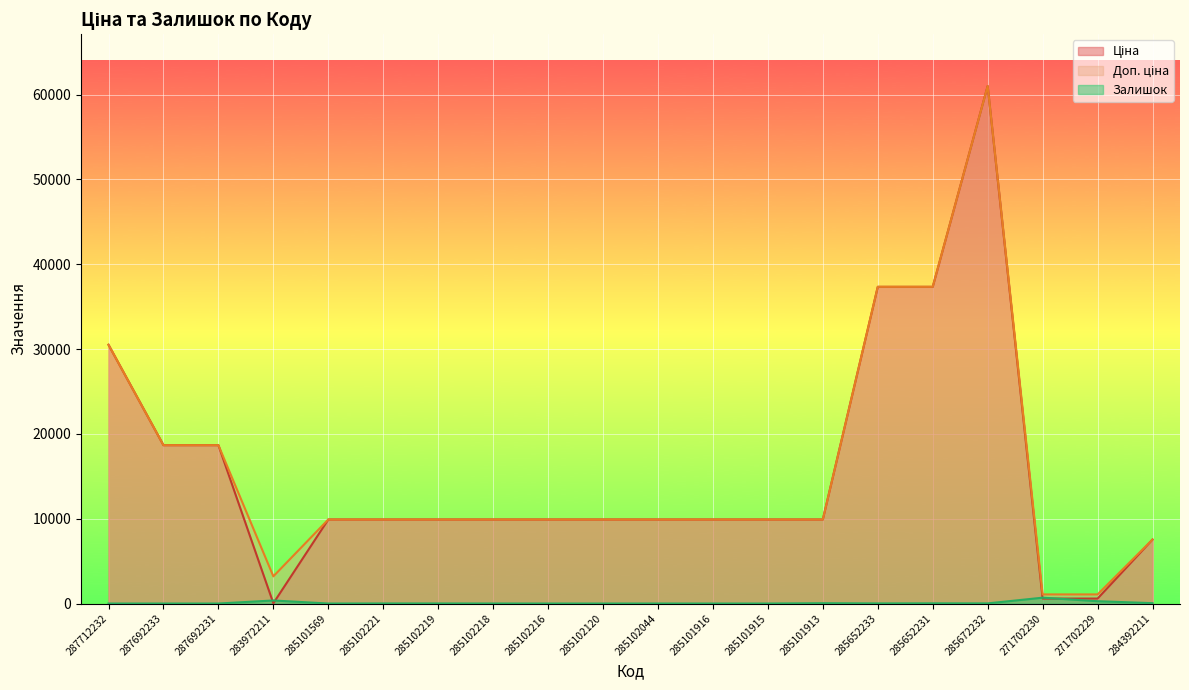

What is the sum of the Ціна values at 287712232 and 285101916?

40420.8